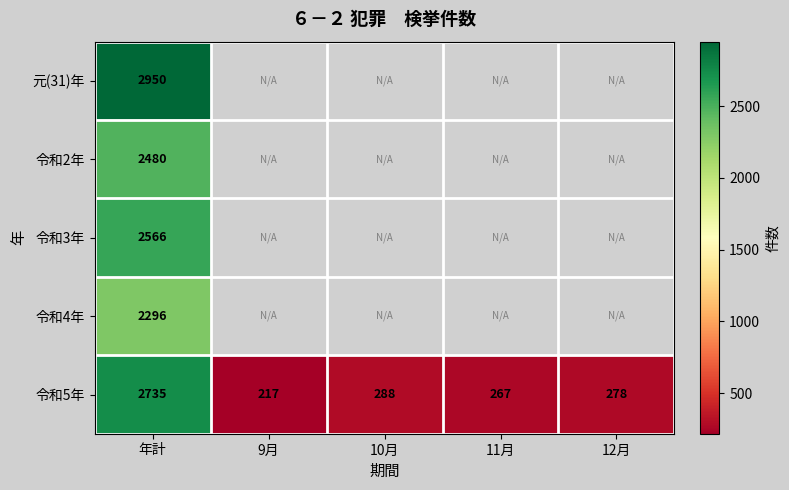

The value of 令和5年 at 11月 is 63. True or false?

False